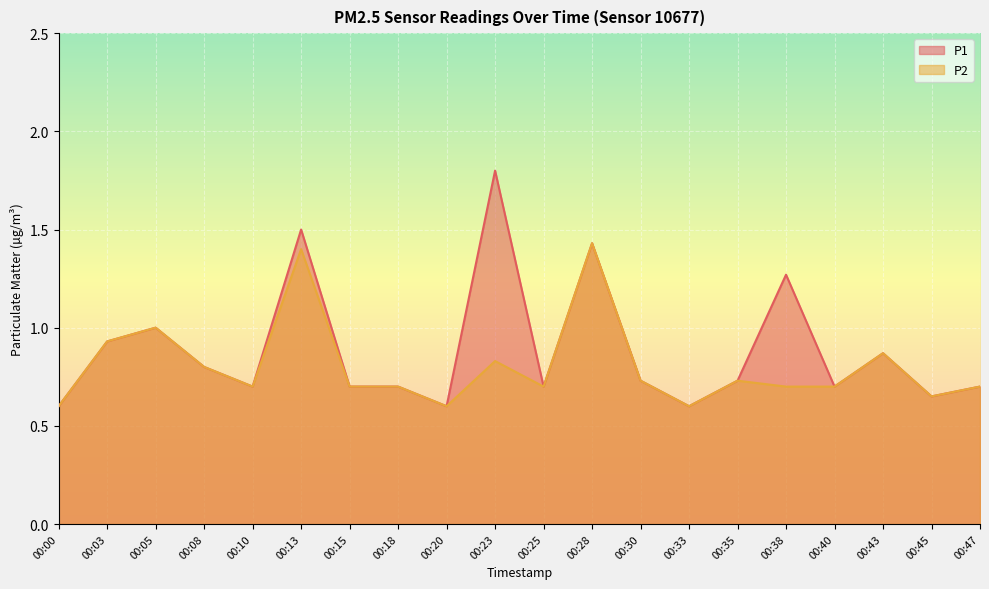

True or false: P1 and P2 cross at least once.

False